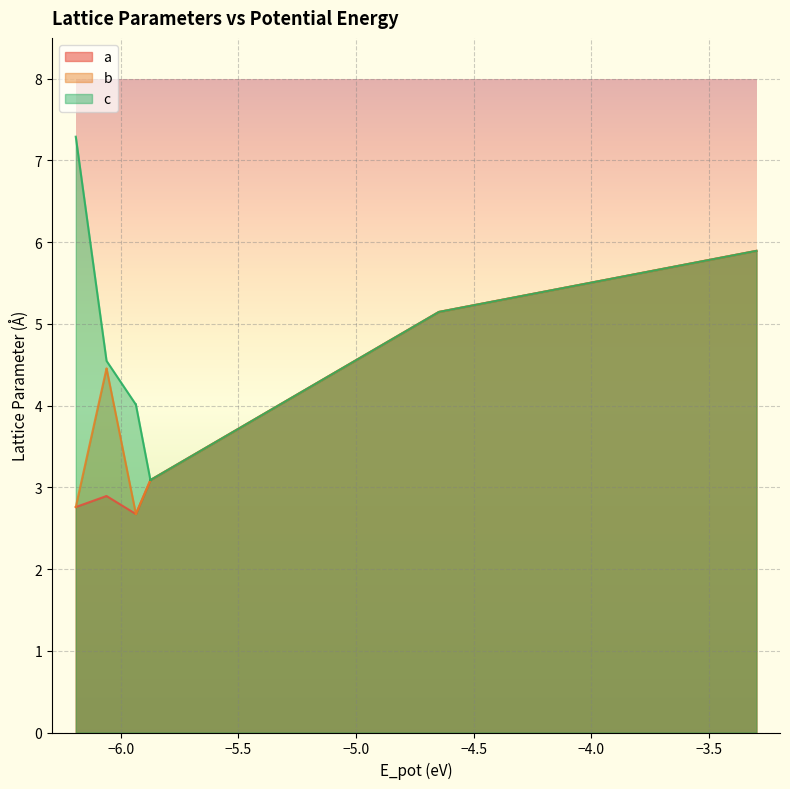

How many categories are shown in the chart?

15